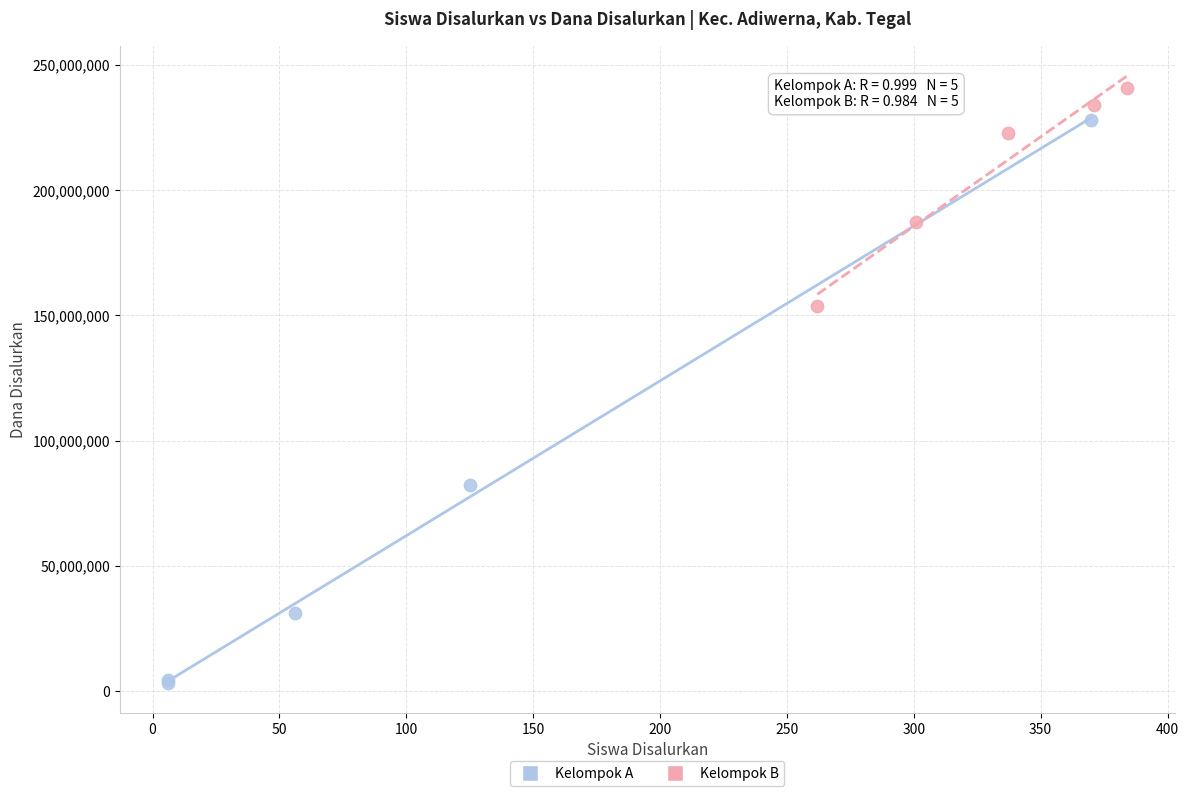

What are all the series names shown in the legend?

Kelompok A, Kelompok B